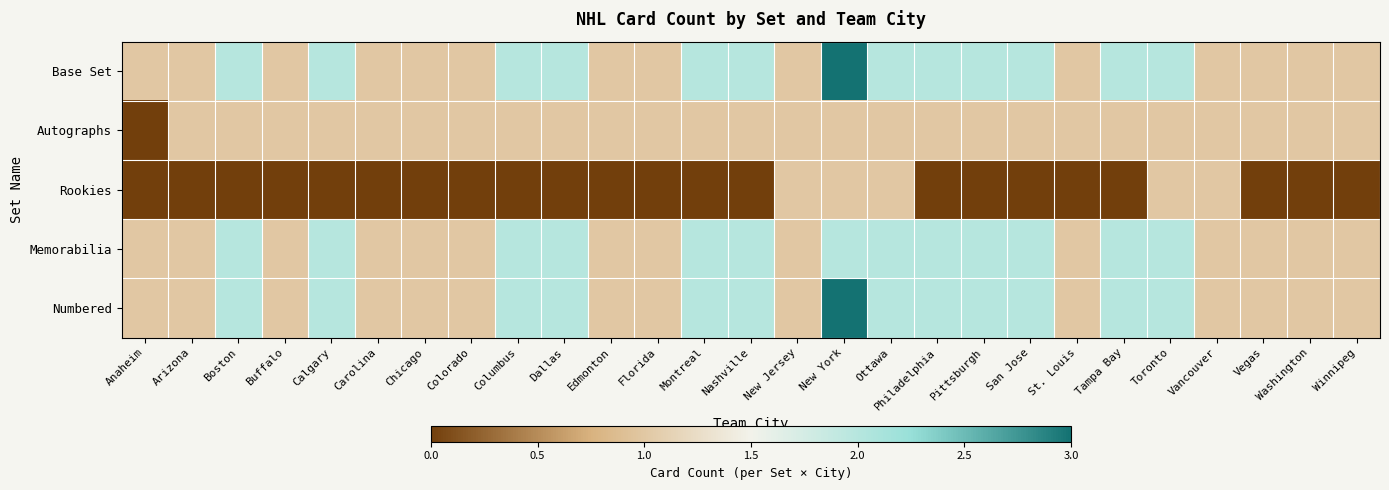

Which series changed the most between Dallas and Montreal?

Base Set